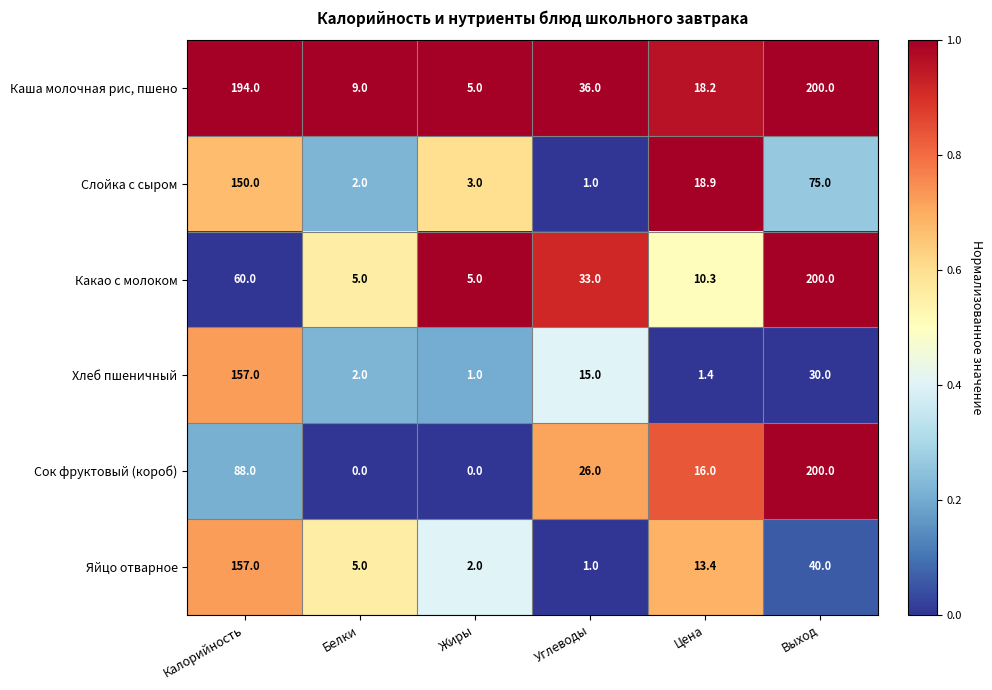

Which label corresponds to the largest value in the chart?

Выход